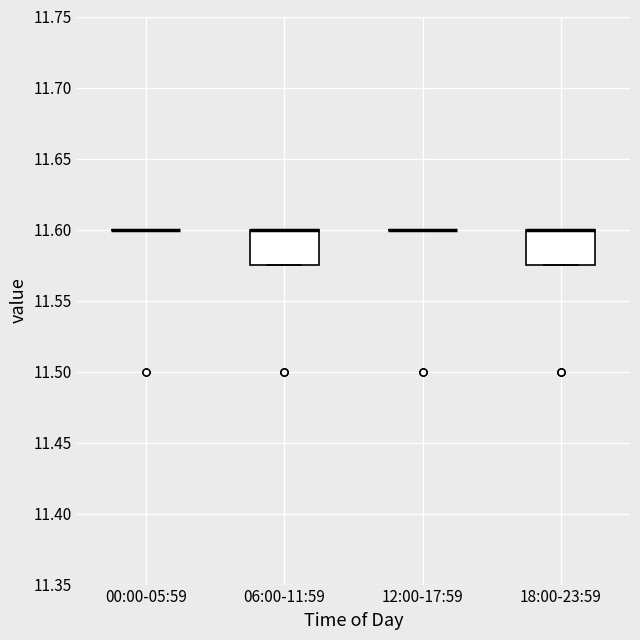

Reading left to right, transcribe this box plot: for each box, give where its median line is, the range the box spans, and where its two whiskers end, as read against the y-axis. The values are not printed on the chart, so give them approximately, as read against the axis.

00:00-05:59: box collapsed to a line at 11.600, whiskers 11.600 to 11.600
06:00-11:59: median 11.600 (drawn on the box's upper edge), box 11.575 to 11.600, whiskers 11.575 to 11.600
12:00-17:59: box collapsed to a line at 11.600, whiskers 11.600 to 11.600
18:00-23:59: median 11.600 (drawn on the box's upper edge), box 11.575 to 11.600, whiskers 11.575 to 11.600